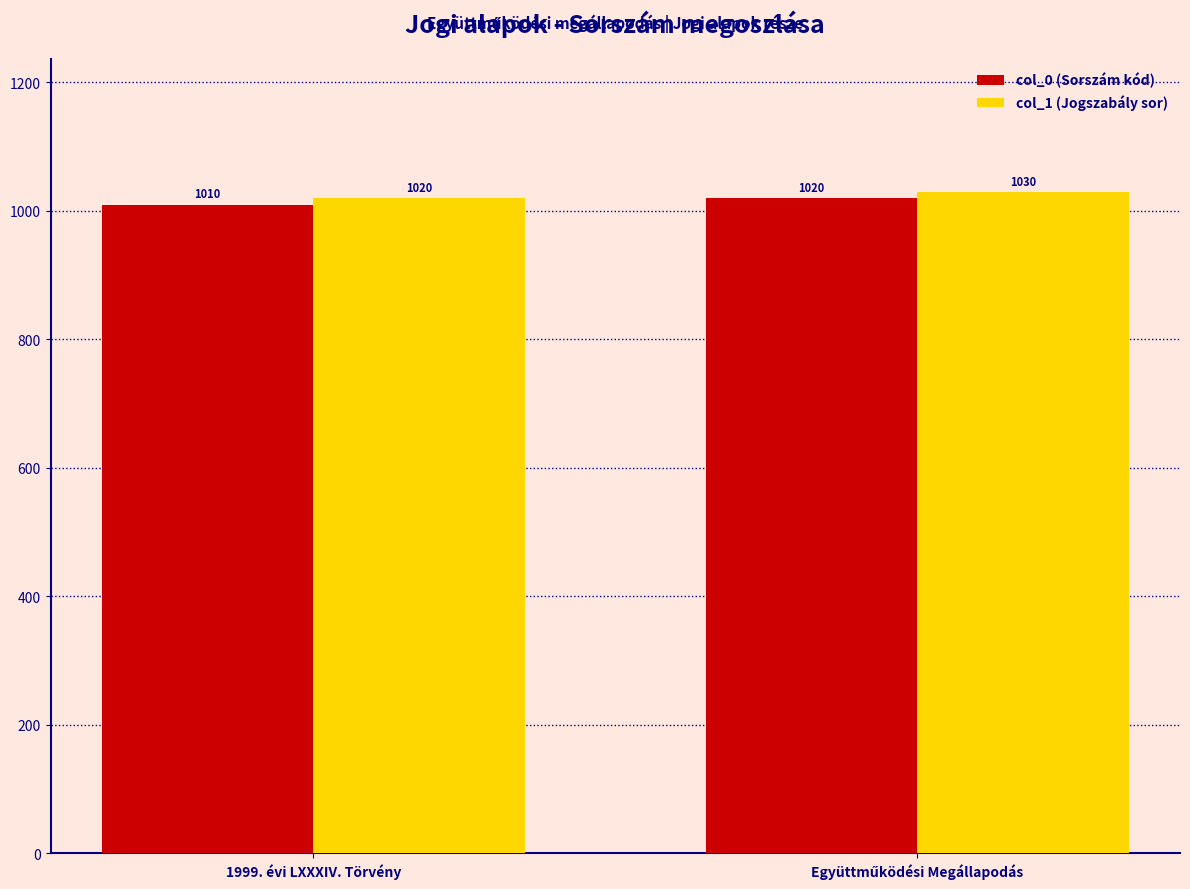

The col_0 (Sorszám kód) series shows 403 at 1999. évi LXXXIV. Törvény. True or false?

False